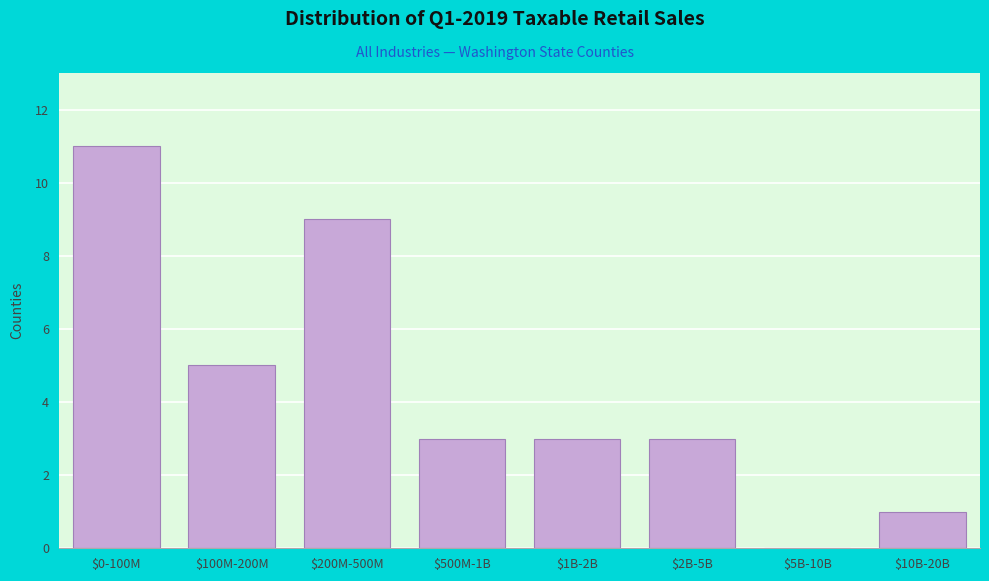

What is the sum of all values?

35